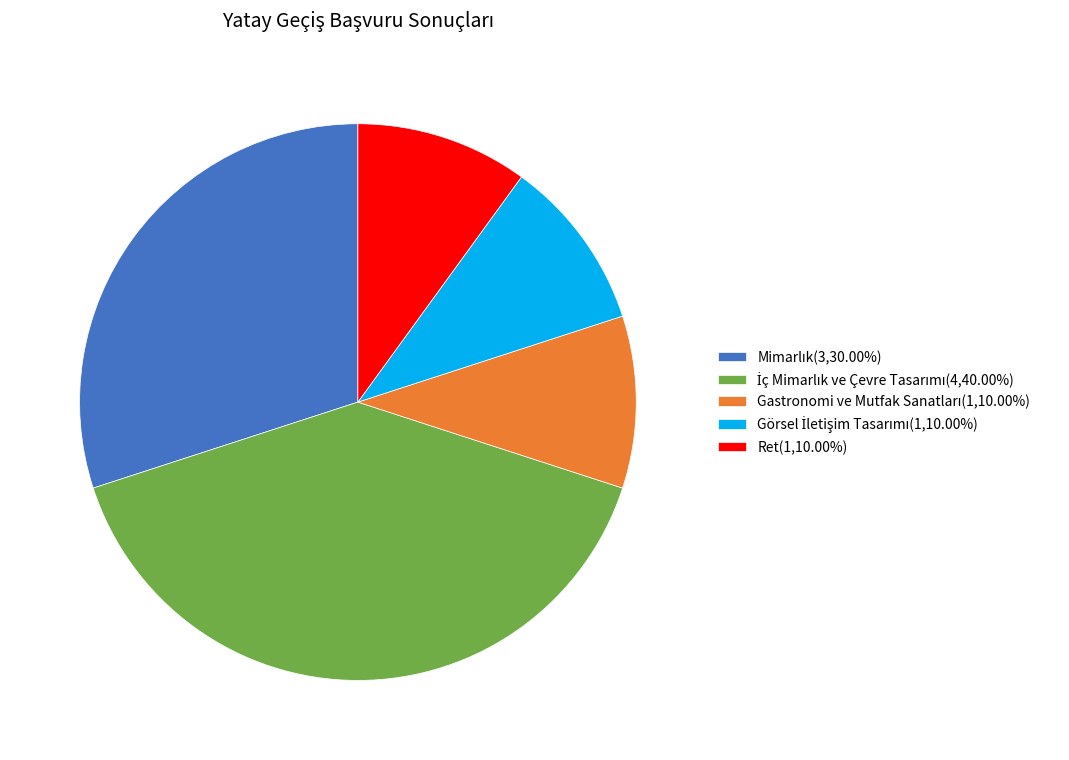

Is there any slice that represents more than half of the pie?

No